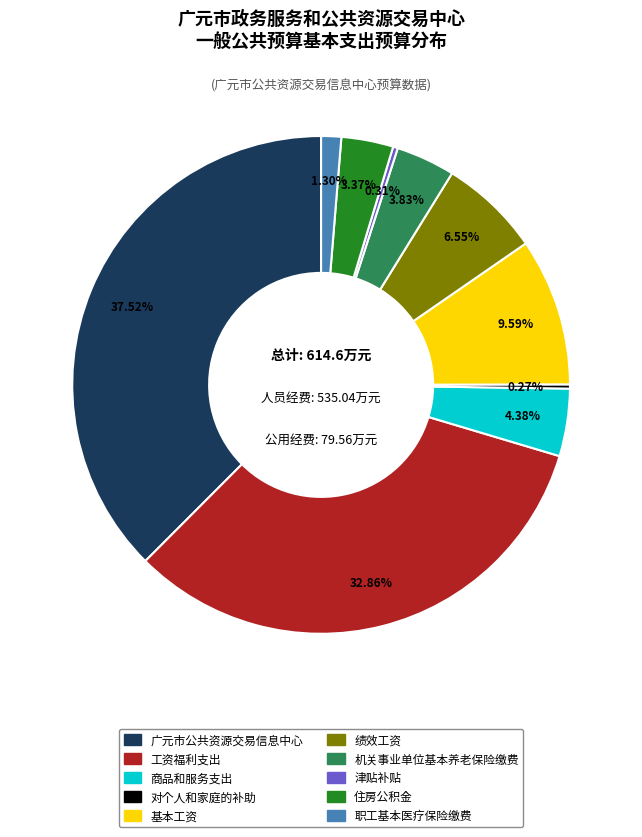

What portion of the pie excludes 商品和服务支出?

95.6%